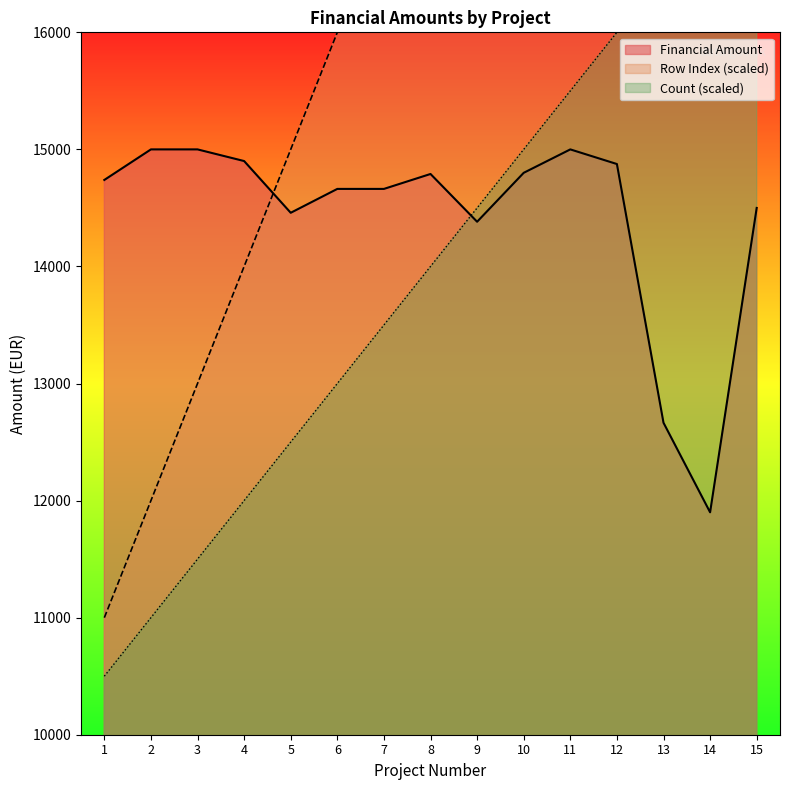

What is the maximum value for Financial Amount?

15000.0